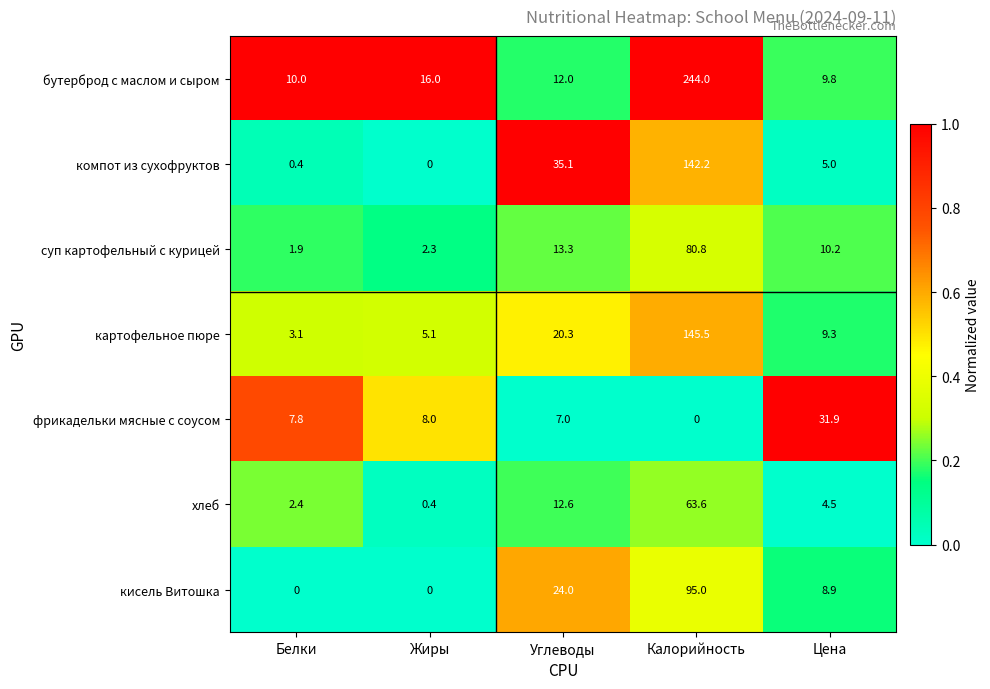

At which category is the sum across all series the highest?

Калорийность